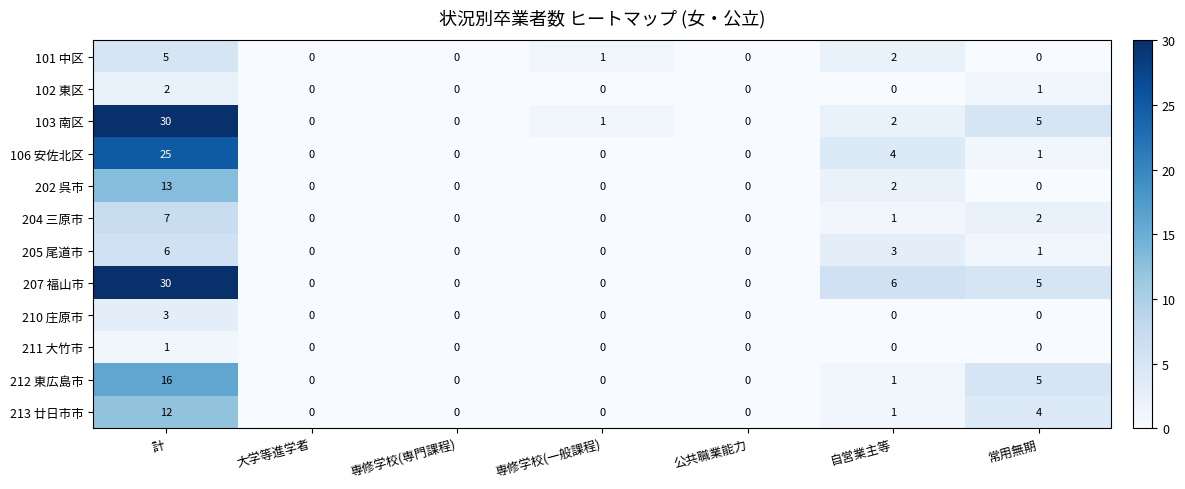

Is it true that 106 安佐北区 equals -8 at 公共職業能力?

False